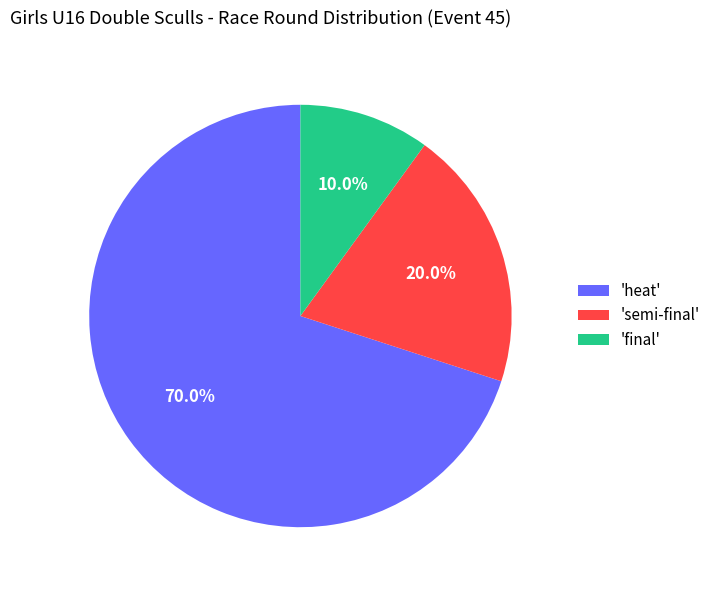

Which category has the biggest portion of the pie?

'heat'